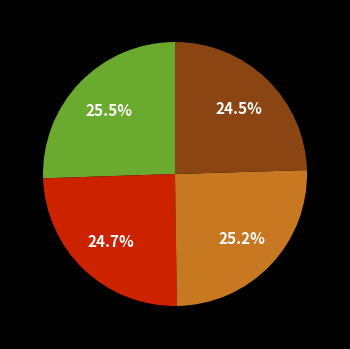

Is there any slice that represents more than half of the pie?

No